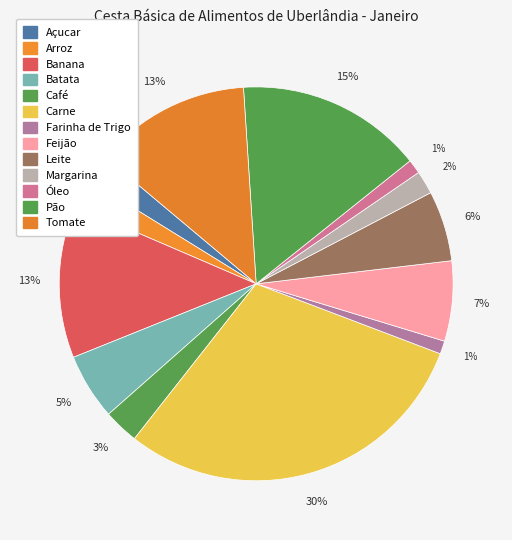

To the nearest percent, what is the difference between the largest and smallest slice percentages?

29%